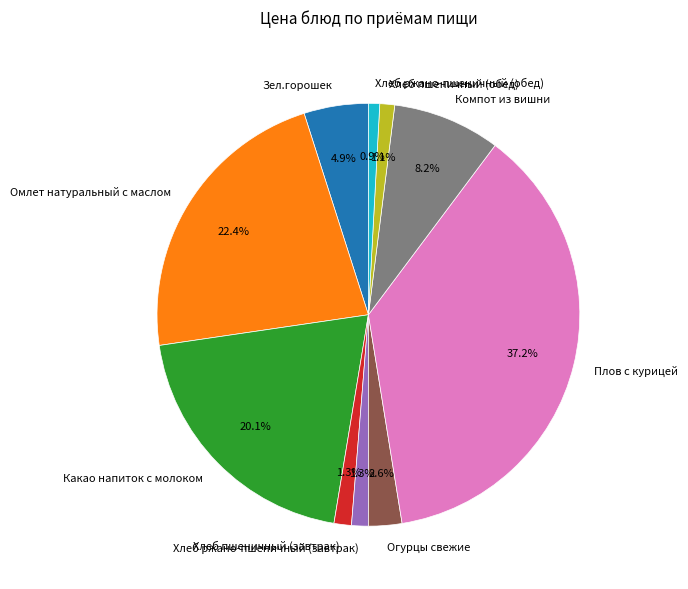

What percentage is NOT represented by Хлеб пшеничный (завтрак)?

98.7%